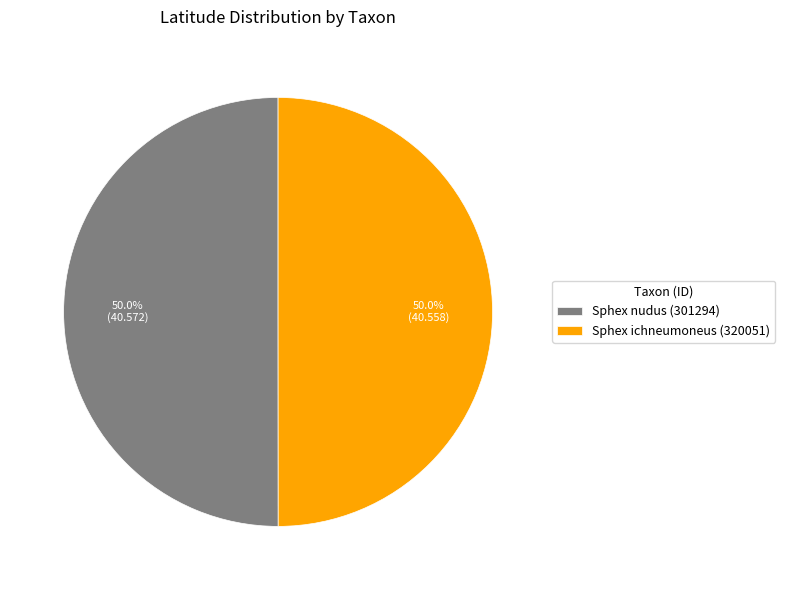

How much of the chart is everything except Sphex ichneumoneus (320051)?

50.0%